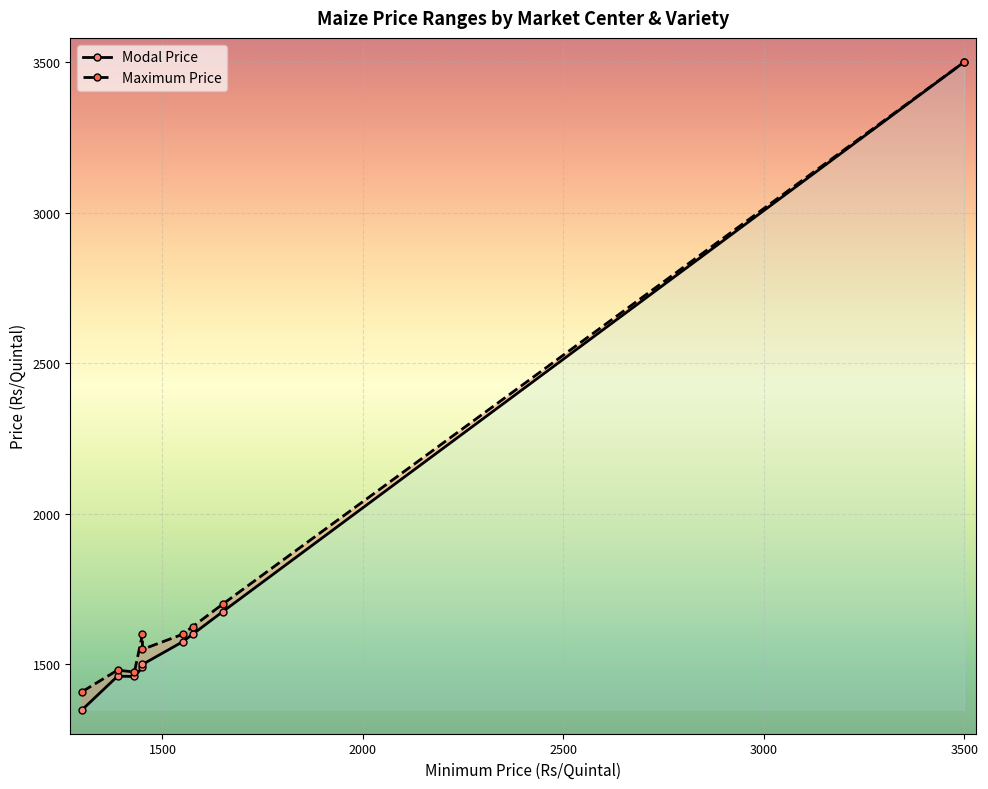

At which category is the sum across all series the highest?

3500